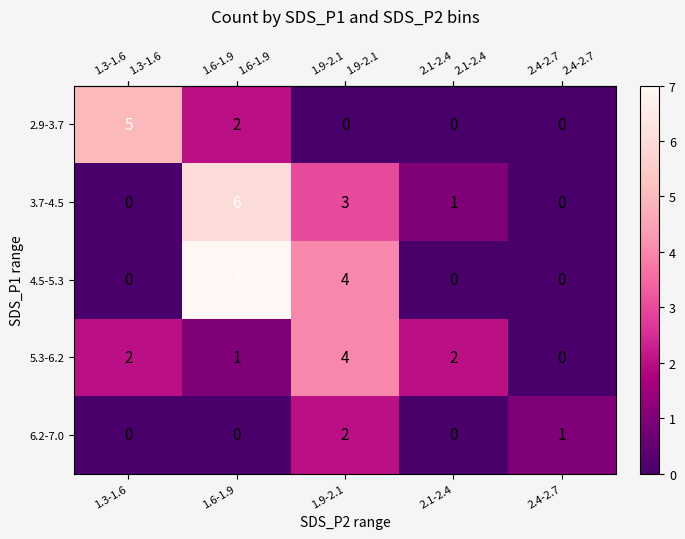

At 1.6-1.9, list the series in order from largest to smallest.

4.5-5.3, 3.7-4.5, 2.9-3.7, 5.3-6.2, 6.2-7.0